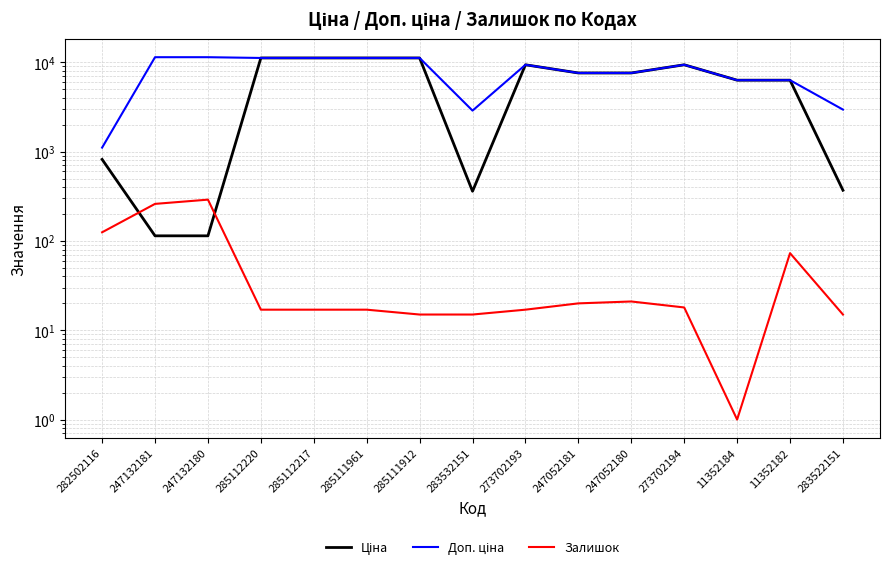

What is the maximum value for Залишок?

290.0